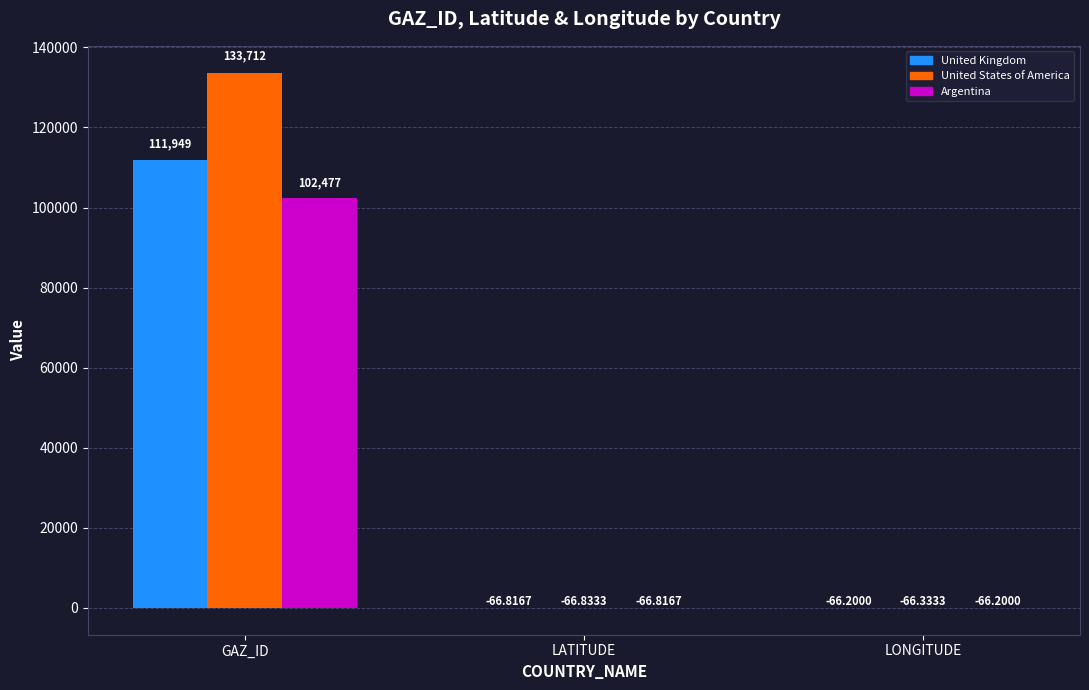

What is the total value across all series at LONGITUDE?

-198.7